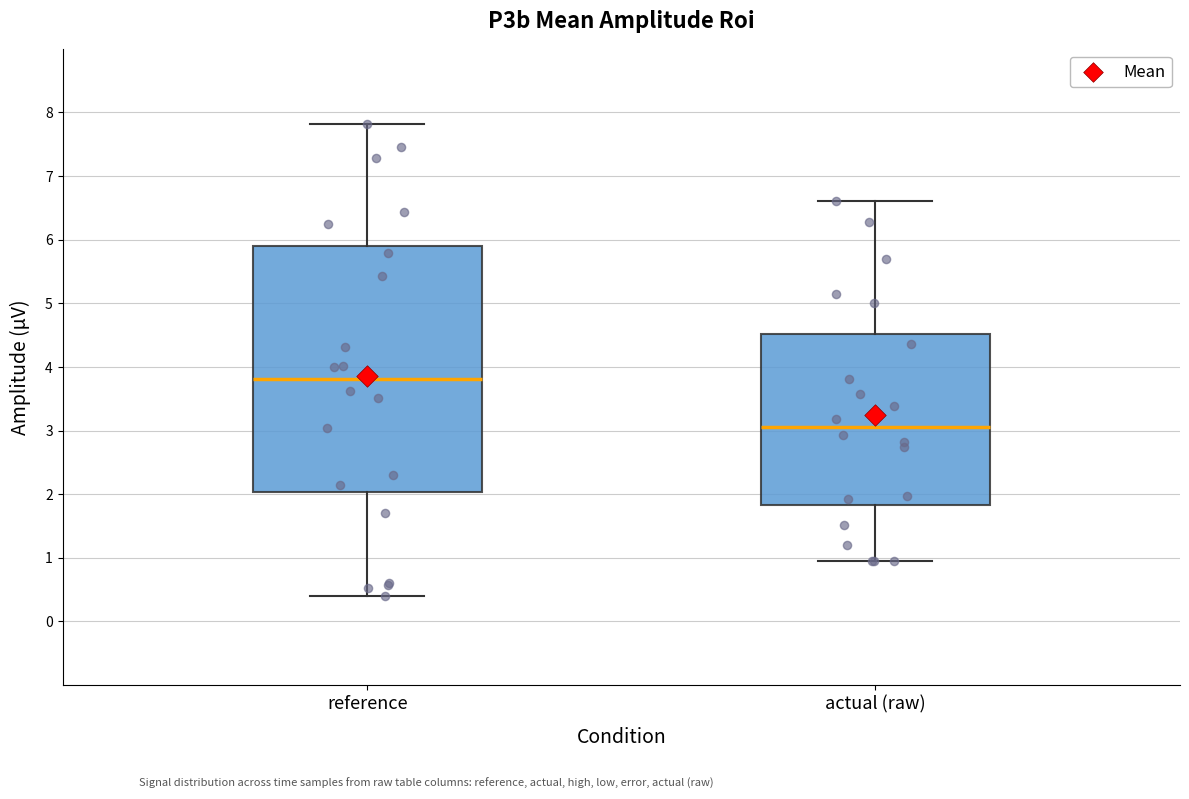

Which box's median line is the highest?

reference